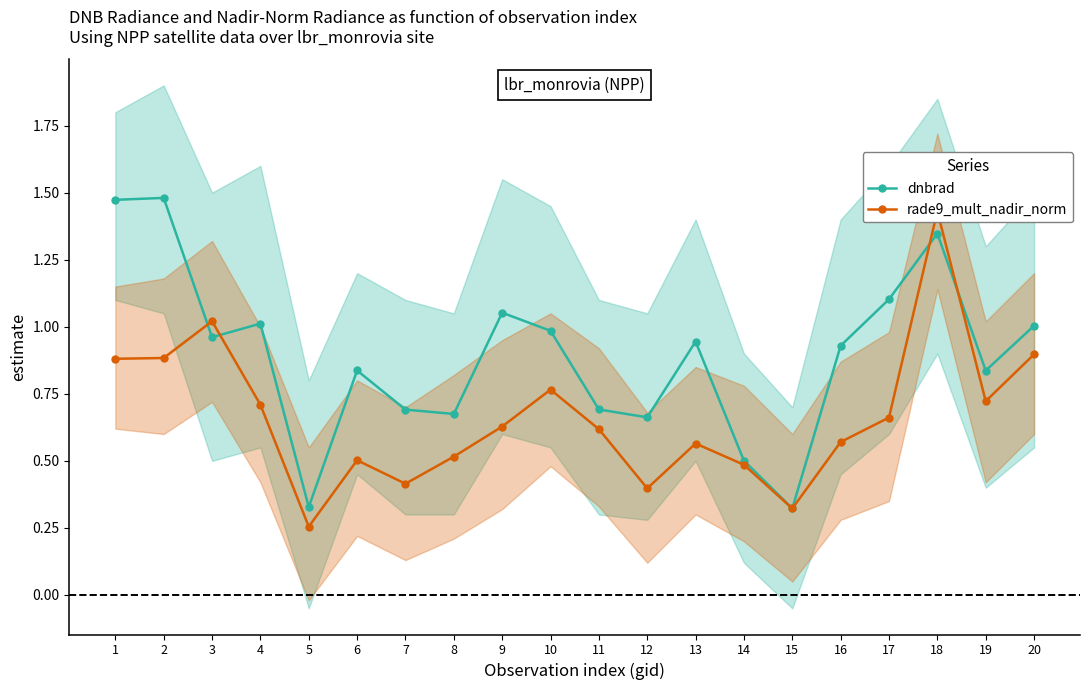

What is the sum of all dnbrad values?

17.8